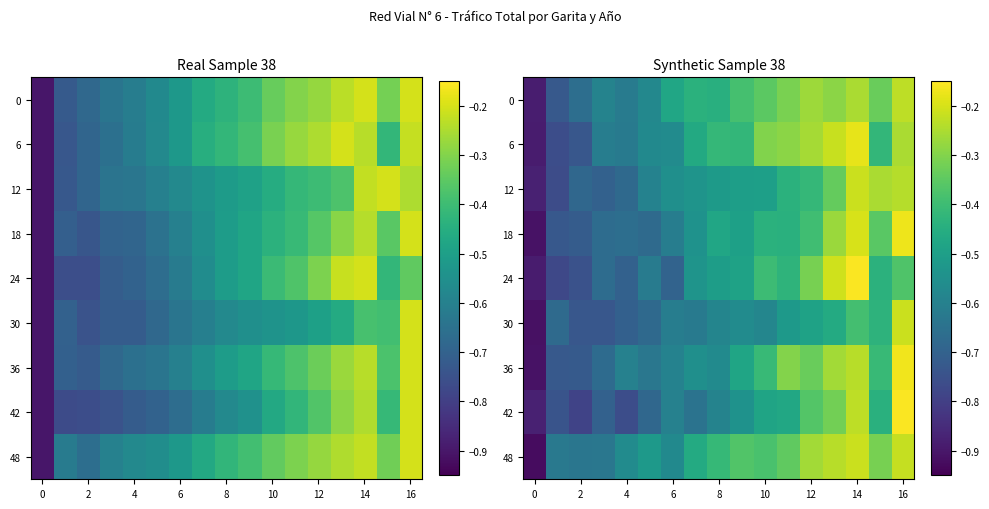

What is the average value of the 6 series?

-0.5